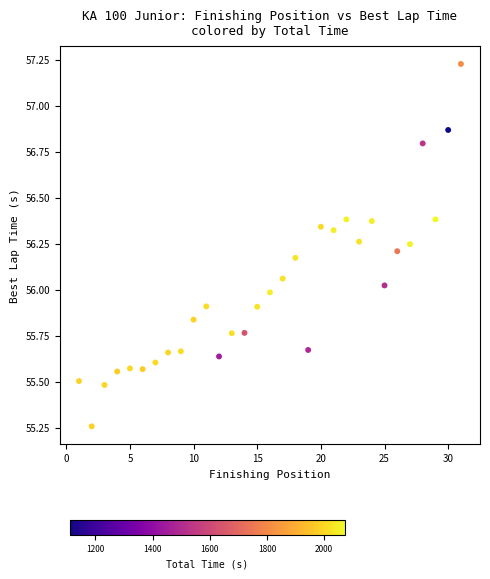

What is the range of X values (max minus min)?

30.0